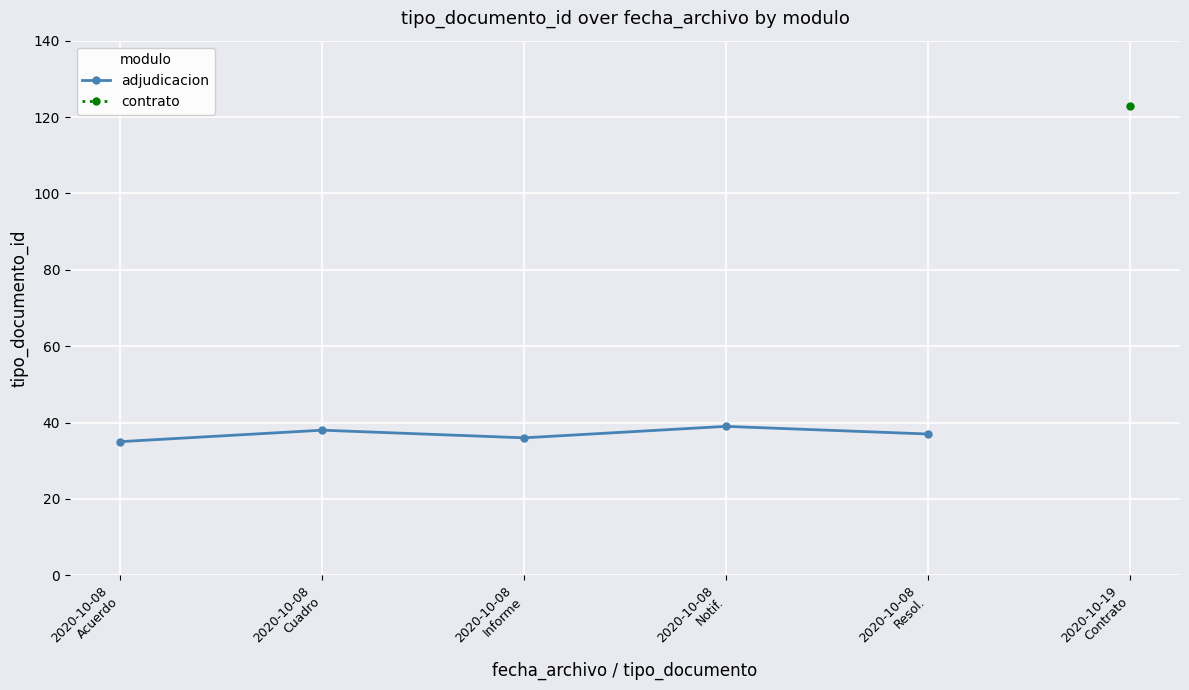

What is the value of the adjudicacion point at the 2nd from the left?

38